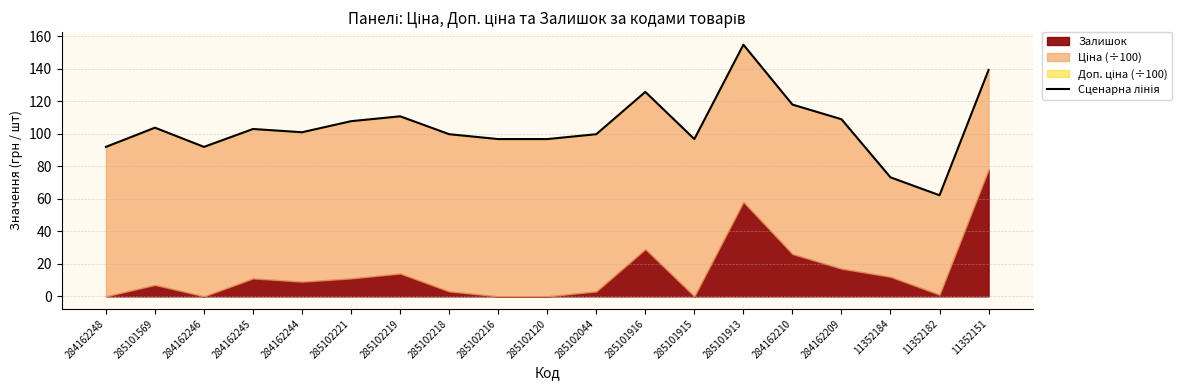

Where is the first local minimum?

284162246